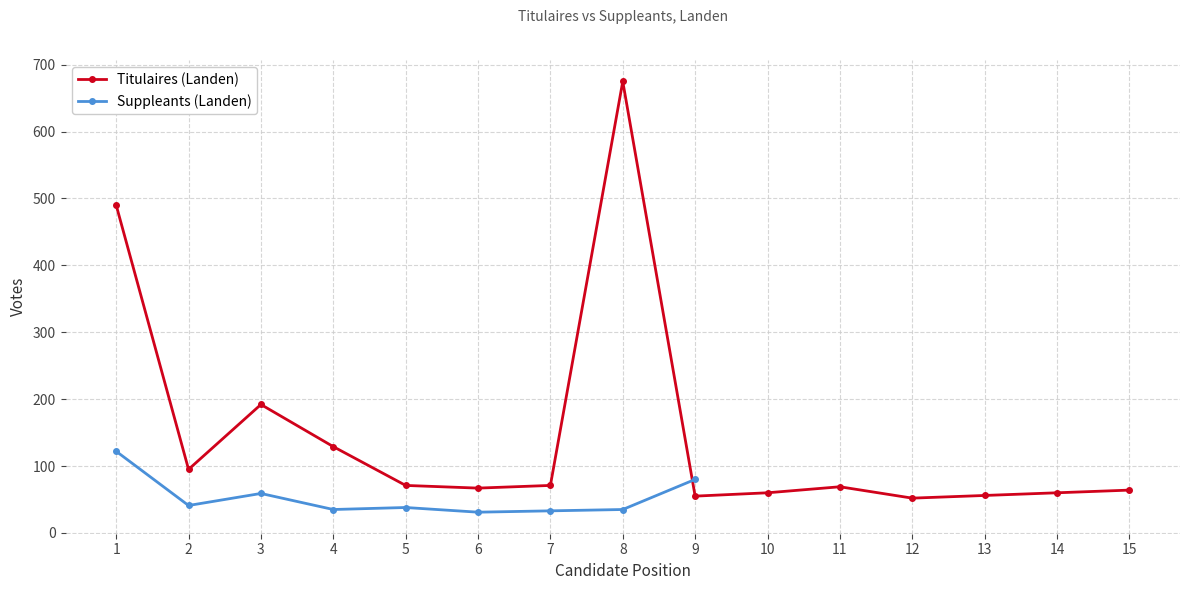

What is the value of the 11th point from the left?

69